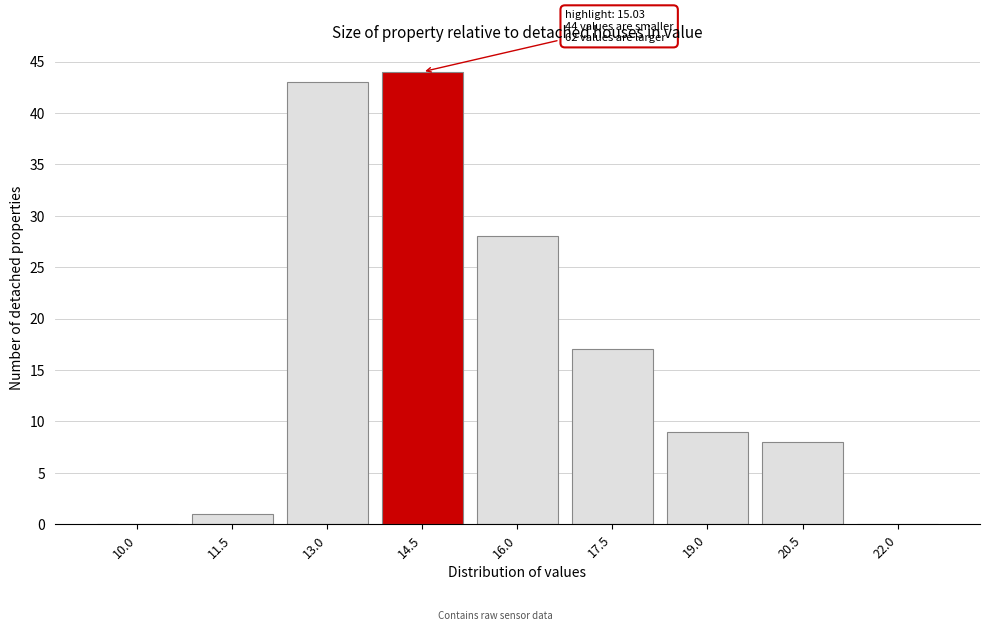

Reading left to right, transcribe all the data shown in this chart.

10.0=0	11.5=1	13.0=43	14.5=44	16.0=28	17.5=17	19.0=9	20.5=8	22.0=0